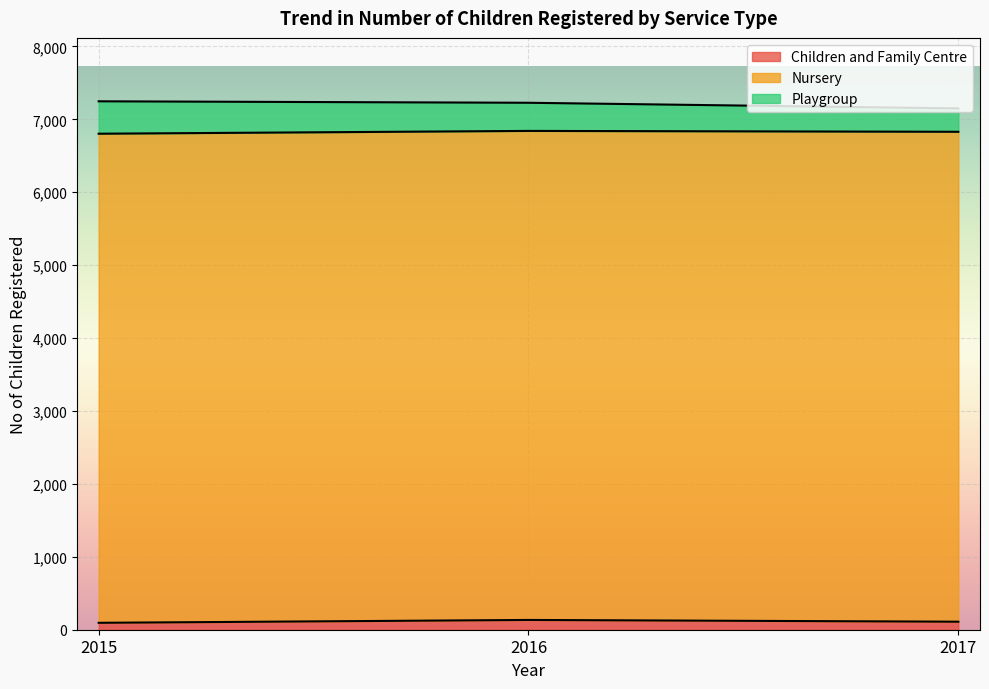

What is the average value of the Playgroup series?

383.9